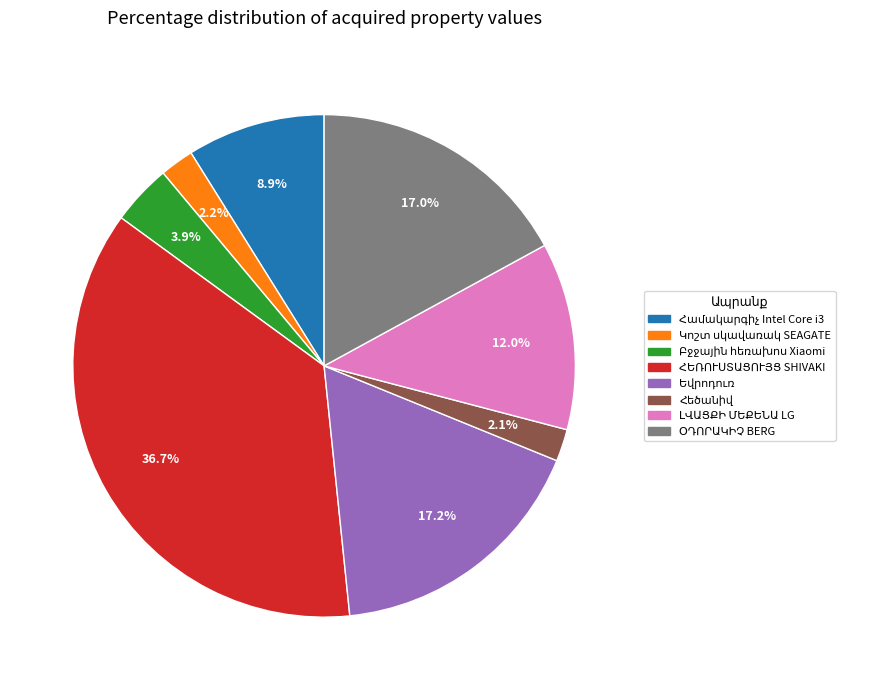

How many segments does this pie chart have?

8